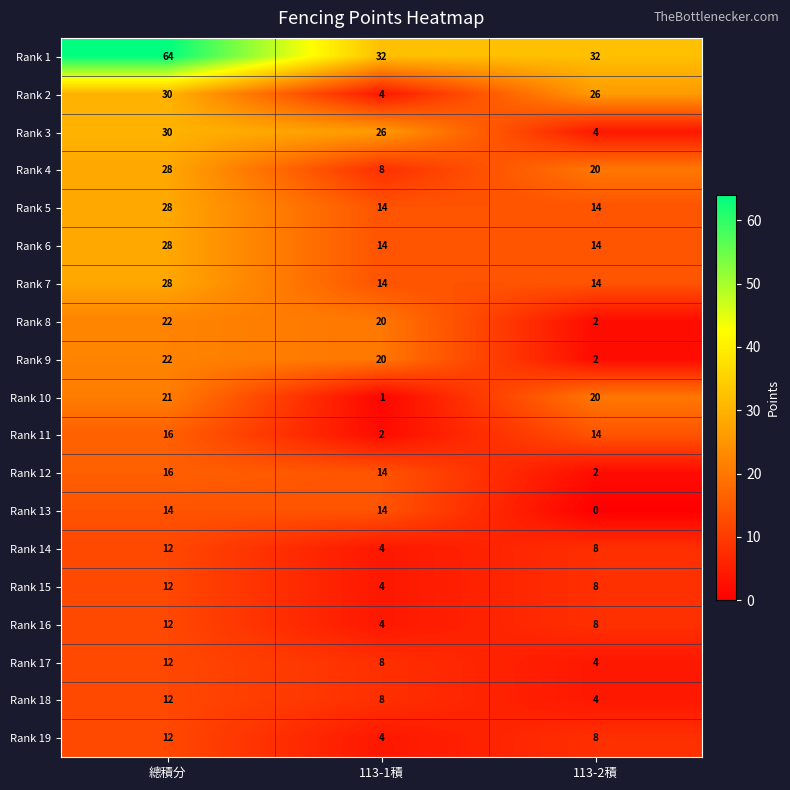

What is the difference between the maximum and minimum values in the Rank 5 series?

14